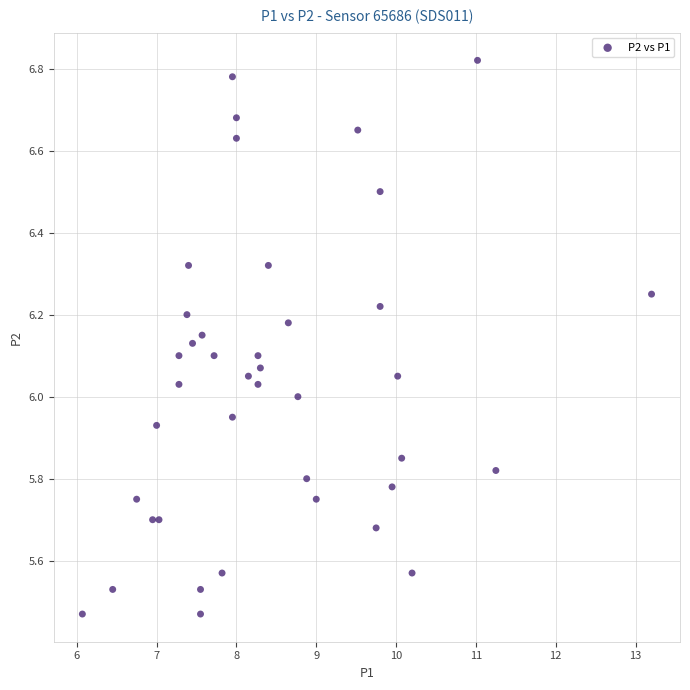

What is the range of X values (max minus min)?

7.1